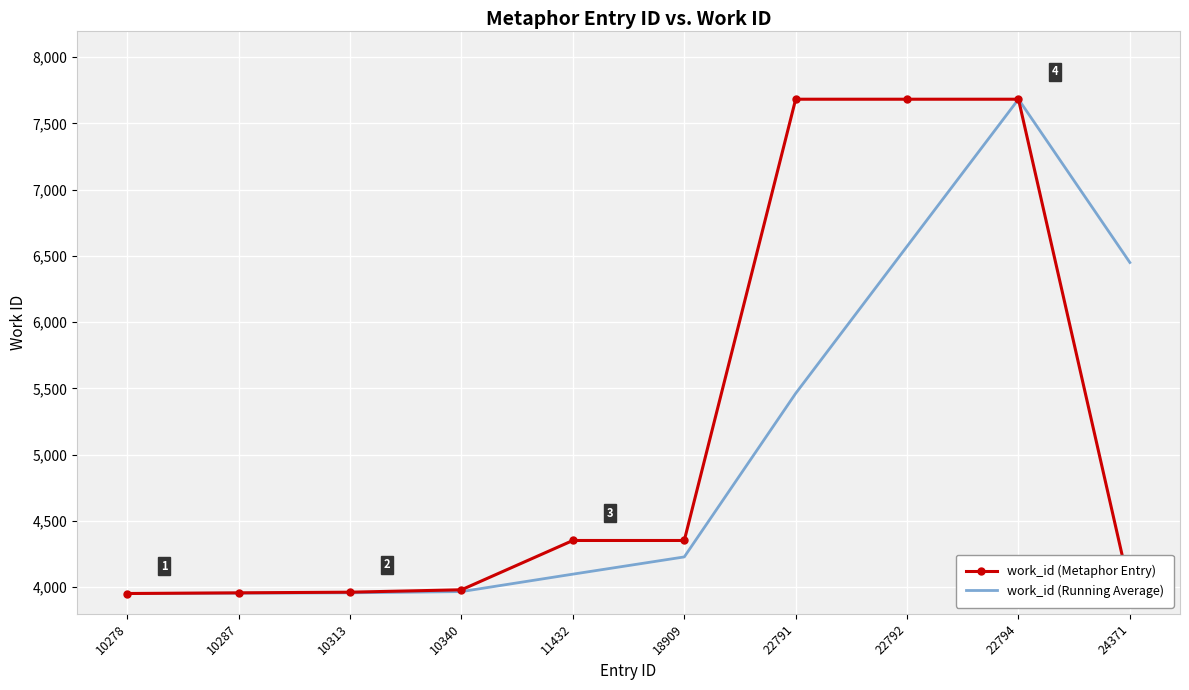

What is the difference between the highest and lowest values at 10340?

13.7